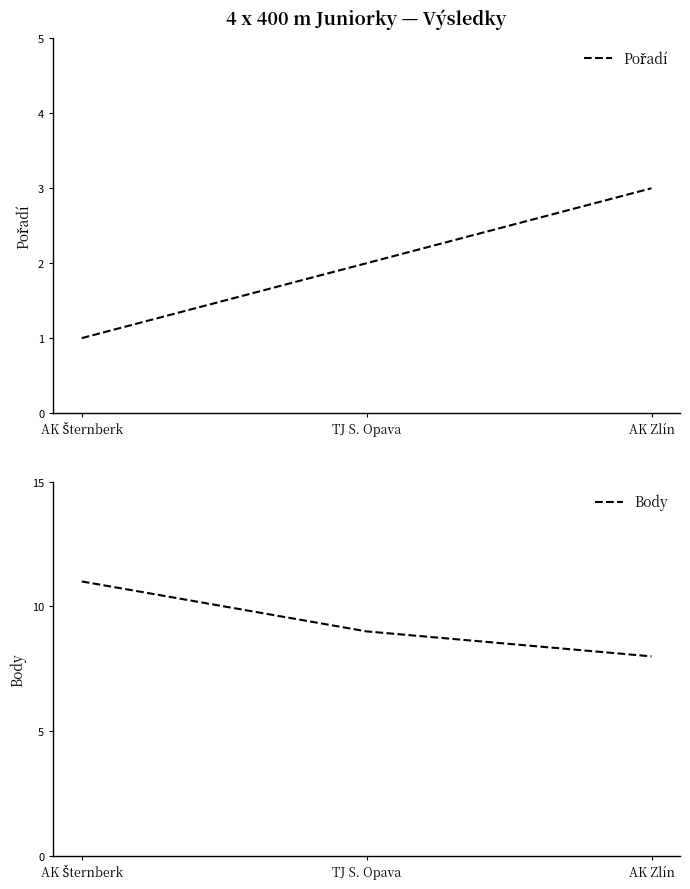

Reading left to right, list all the values displayed in this chart.

Pořadí: 1	2	3
Body: 11	9	8